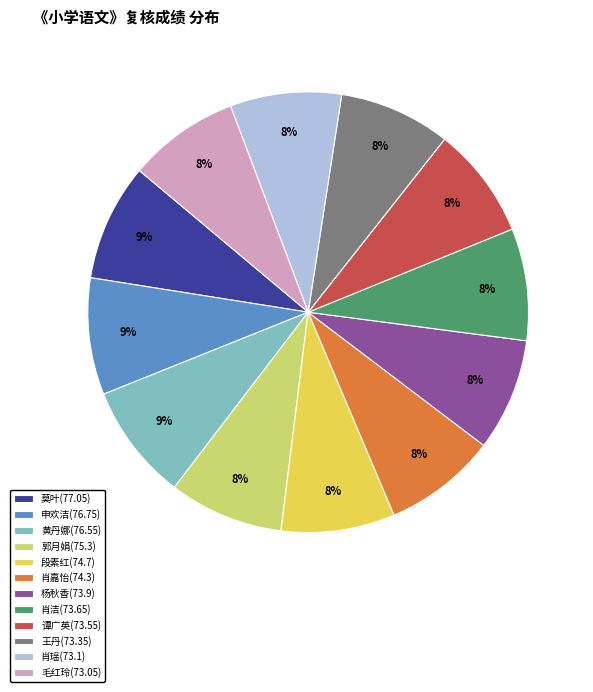

True or false: 肖洁(73.65) accounts for 8% of the total.

True